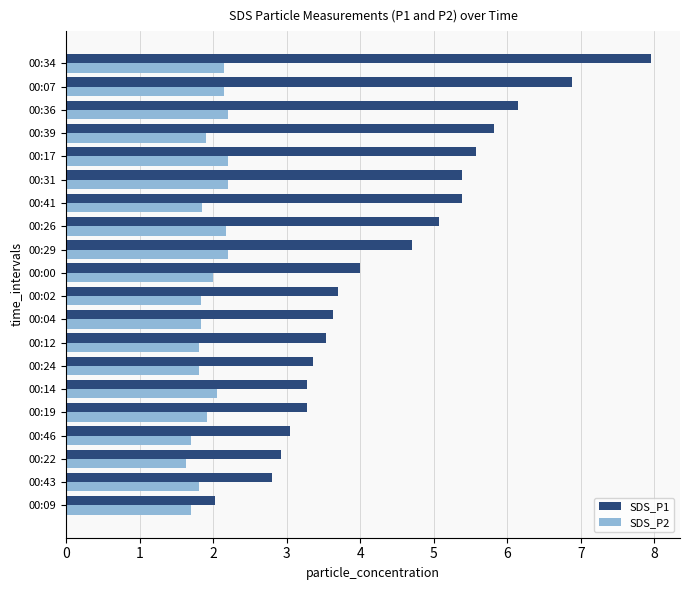

Which series has the largest total across all categories?

SDS_P1